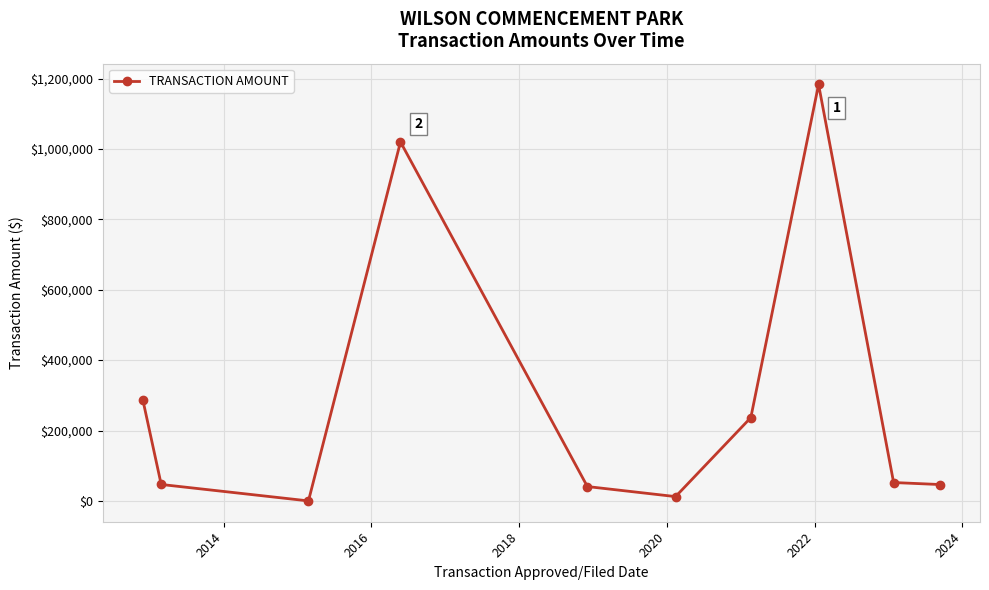

What is the greatest value displayed?

1183200